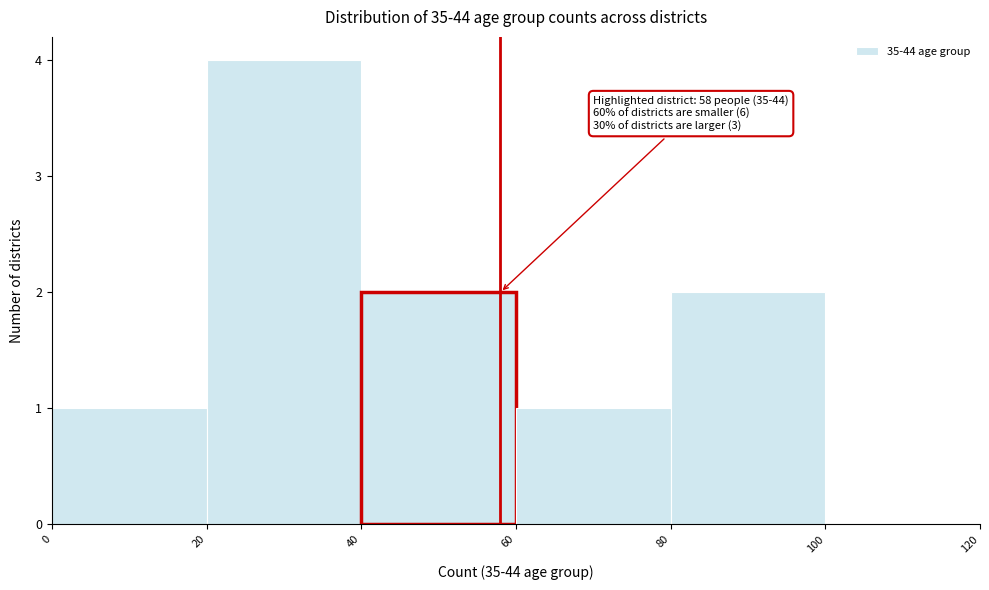

Which range on the x-axis has the tallest bar?

20 to 40